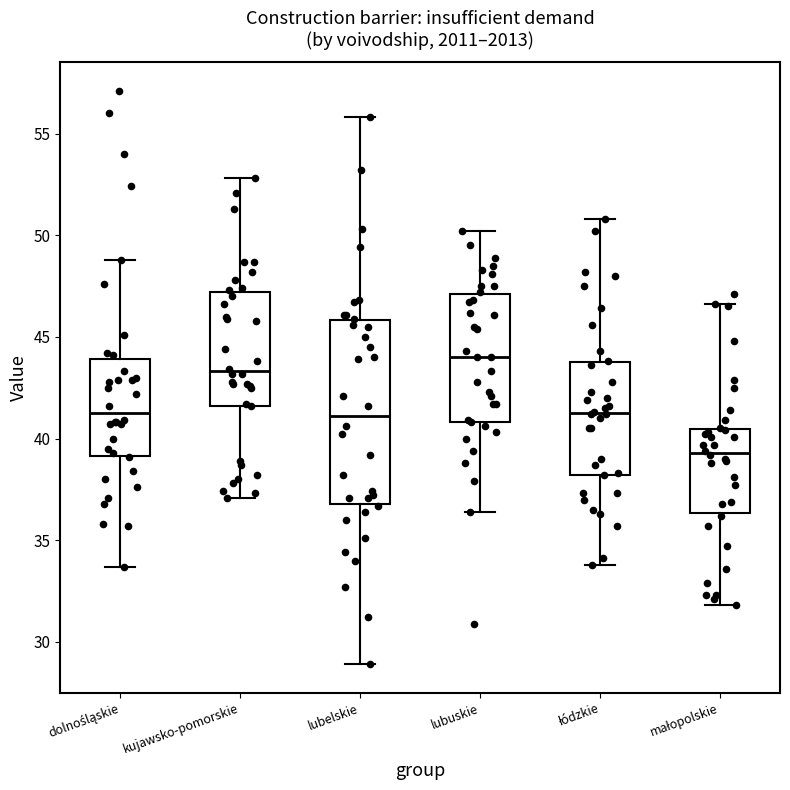

Which box has the highest median line?

lubuskie